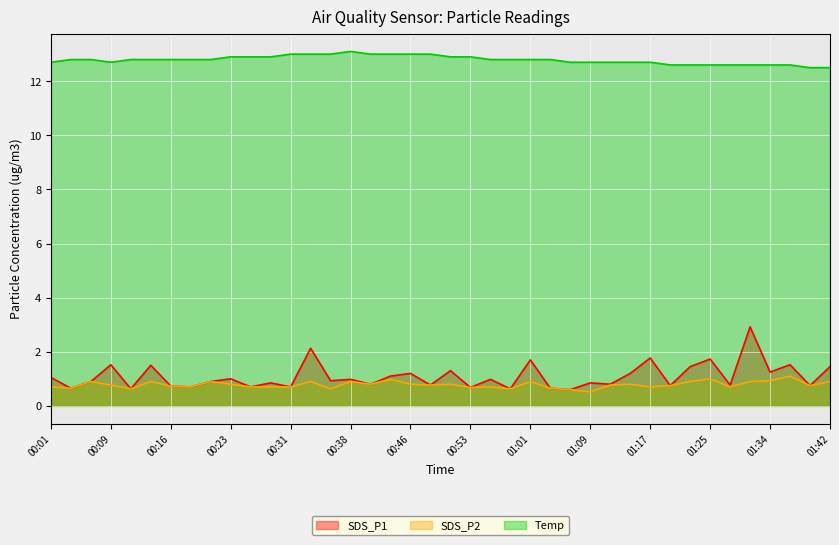

Which has a higher value, 00:53 or 01:20?

01:20